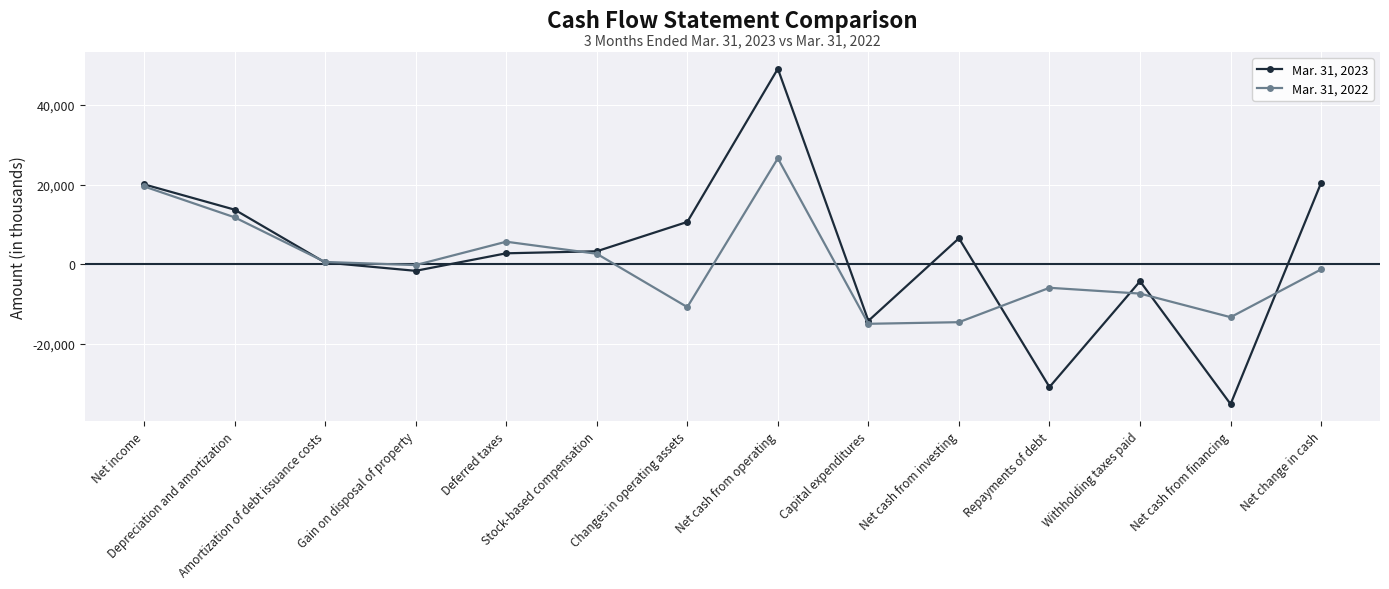

At how many categories does at least one series exceed 14932?

3